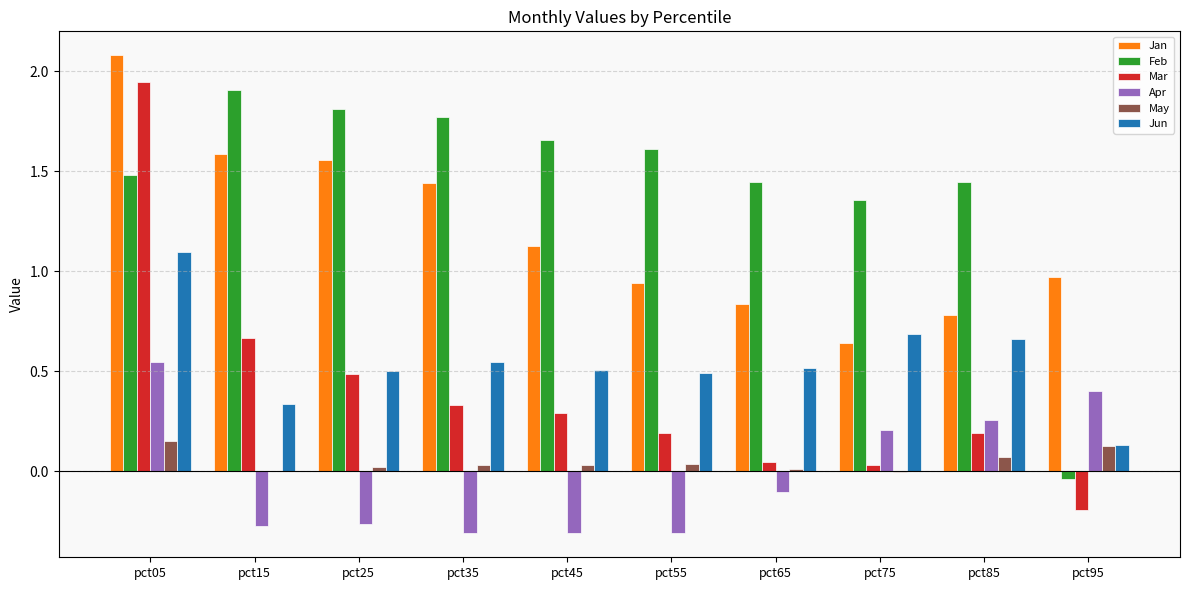

What is the greatest value displayed?

2.1